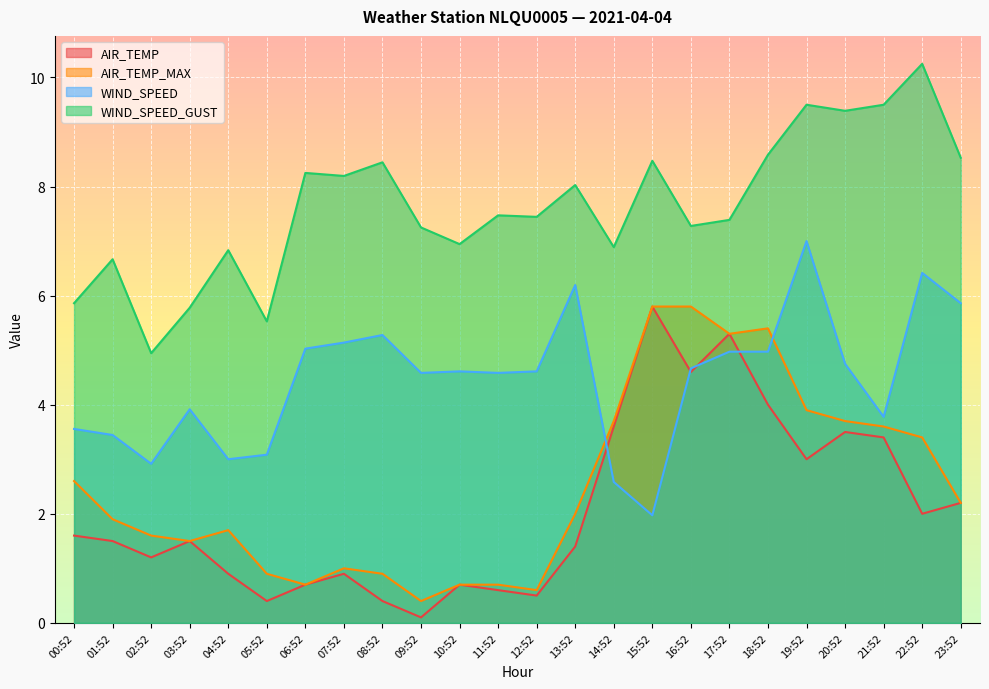

What is the difference between the maximum and second lowest values in the AIR_TEMP_MAX series?

5.2